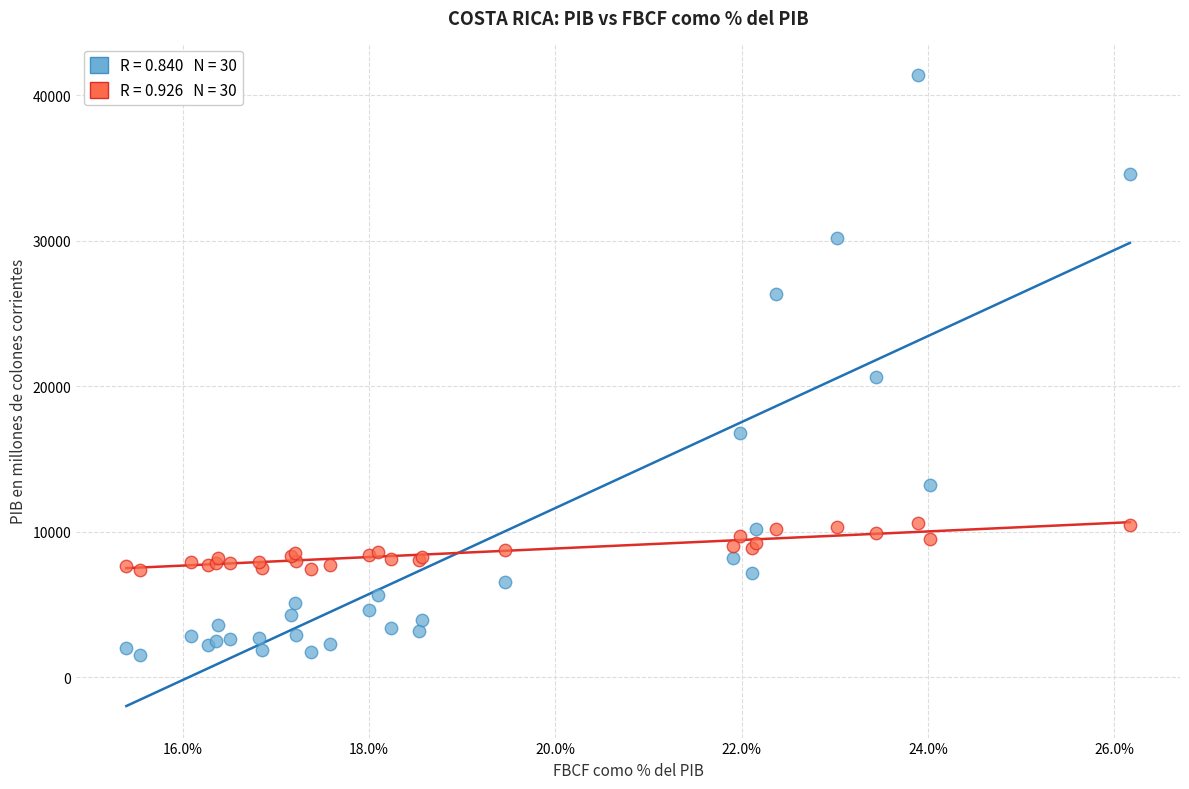

Across all series, what Y value is closest to 21484?

20675.6